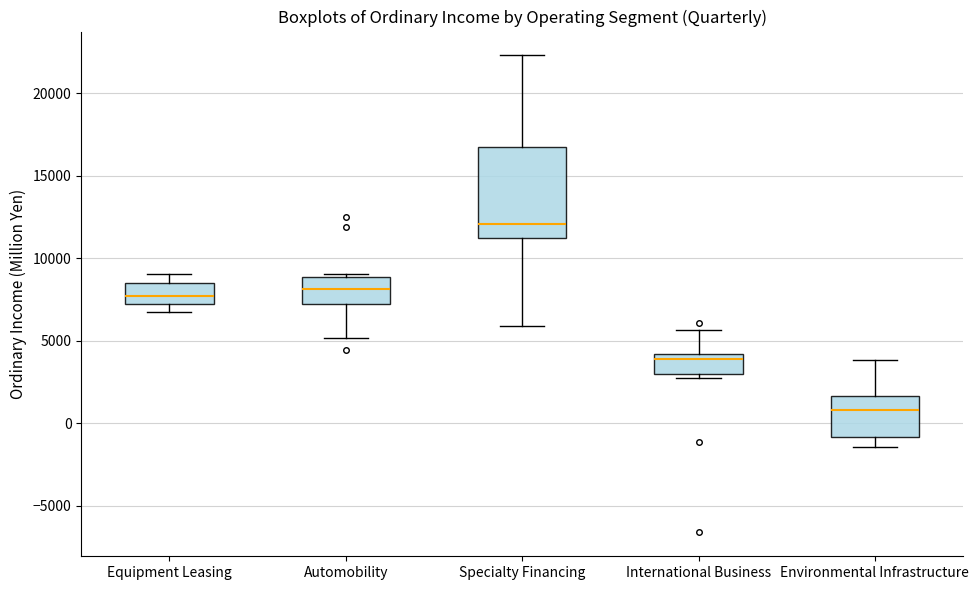

Reading left to right, read every box against the y-axis: the position of its median line, the range the box covers, and the ends of its whiskers. The values are not printed on the chart, so give them approximately, as read against the axis.

Equipment Leasing: median 7500 (inside the box), box 7500 to 8500, whiskers 7000 to 9000
Automobility: median 8000, box 7000 to 9000, whiskers 5000 to 9000 (just above the box's upper edge)
Specialty Financing: median 12000, box 11000 to 17000, whiskers 6000 to 22500
International Business: median 4000 (just below the box's upper edge), box 3000 to 4000, whiskers 3000 (just below the box's lower edge) to 5500
Environmental Infrastructure: median 1000, box -1000 to 1500, whiskers -1500 to 4000